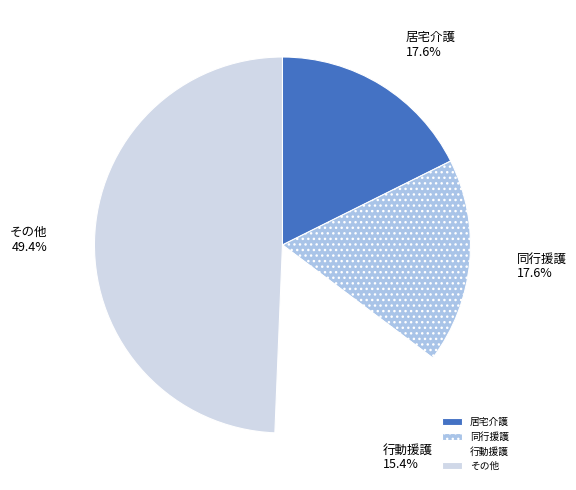

Count the number of slices in the pie.

4